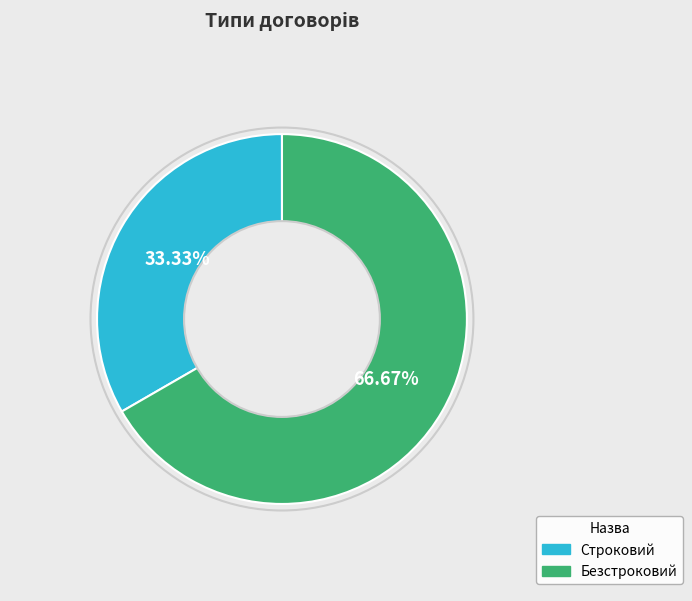

What is the ratio of the value at Безстроковий to the value at Строковий?

2.0